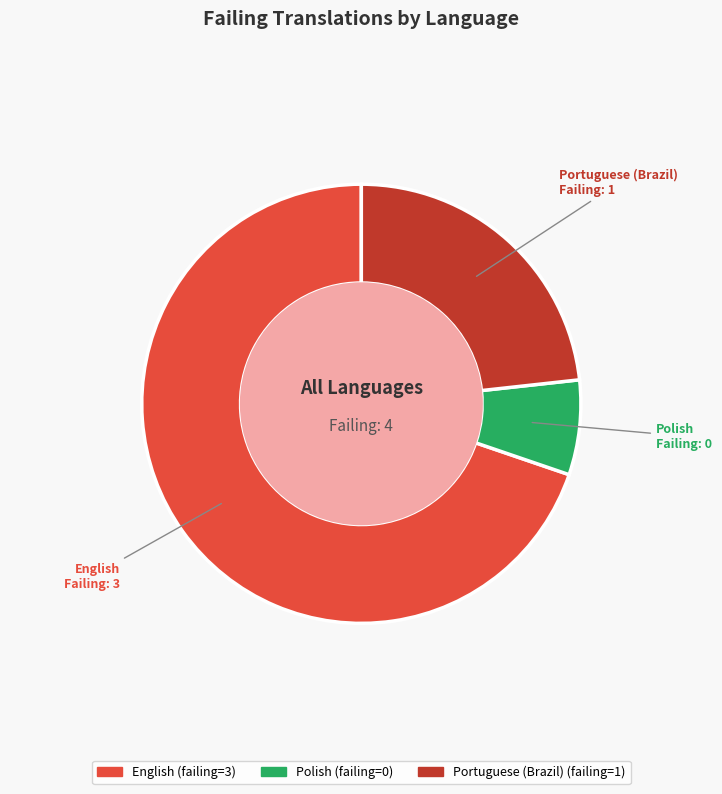

Which slice is the smallest?

Polish